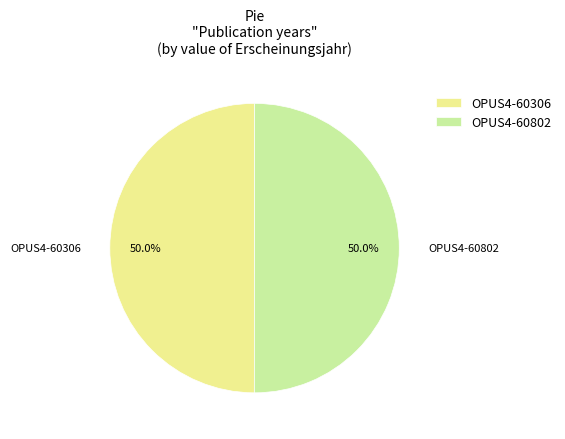

What percentage is the OPUS4-60306 slice, to the nearest percent?

50%